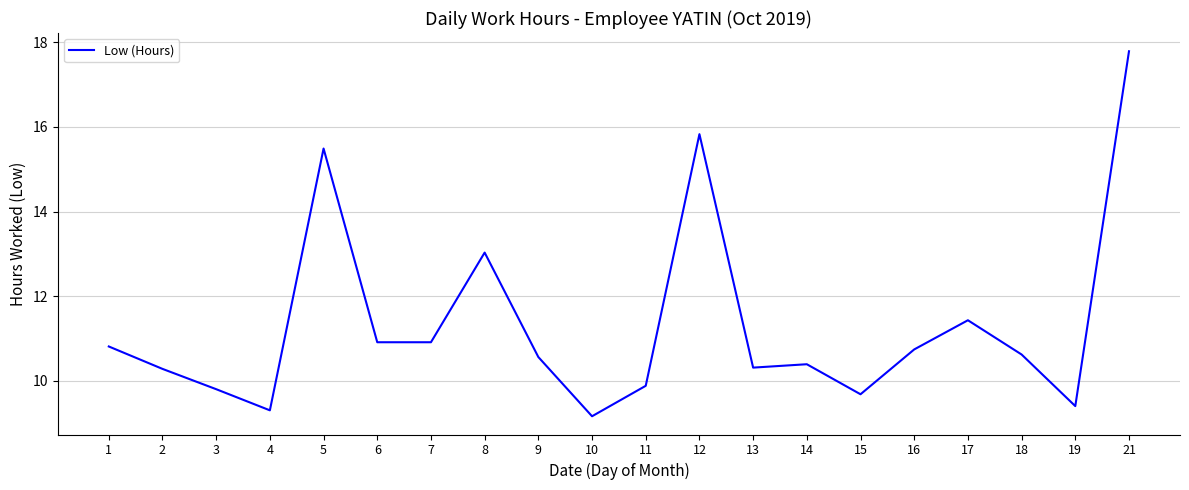

What is the minimum value shown in the chart?

9.2